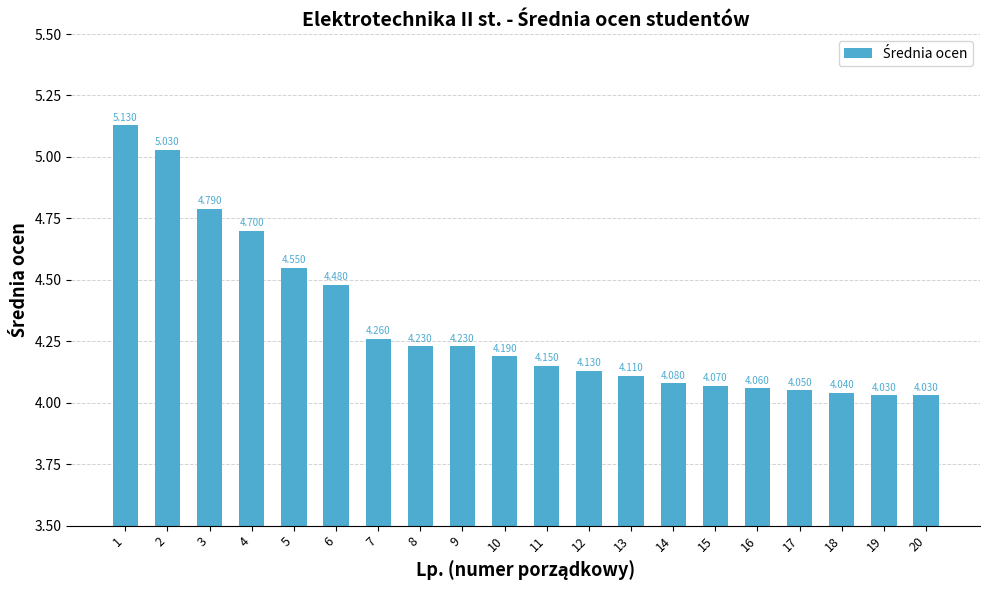

What is the change in value from 4 to 7?

-0.4